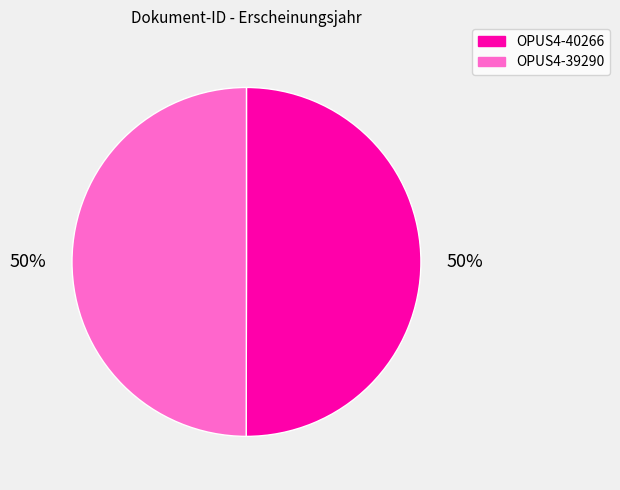

What percentage is the OPUS4-39290 slice, to the nearest percent?

50%